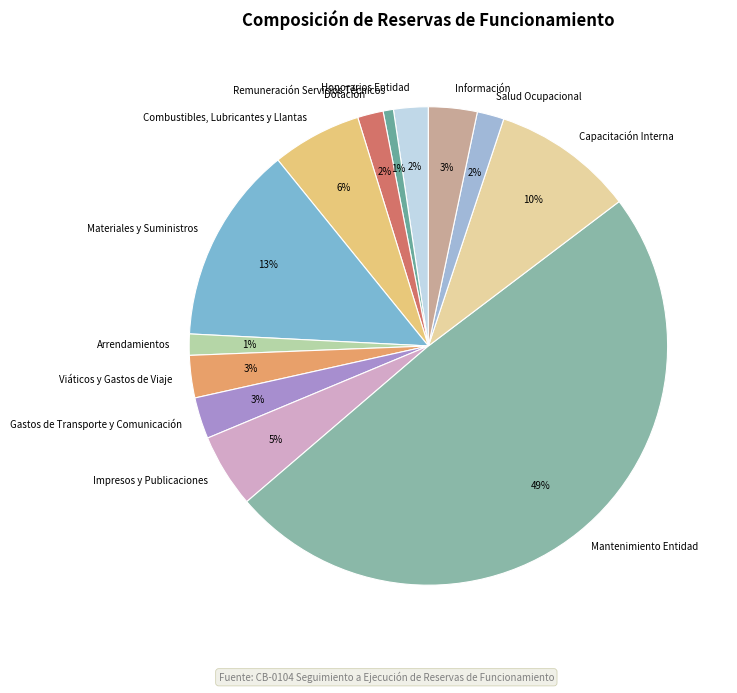

What percentage is the Remuneración Servicios Técnicos slice, to the nearest percent?

1%